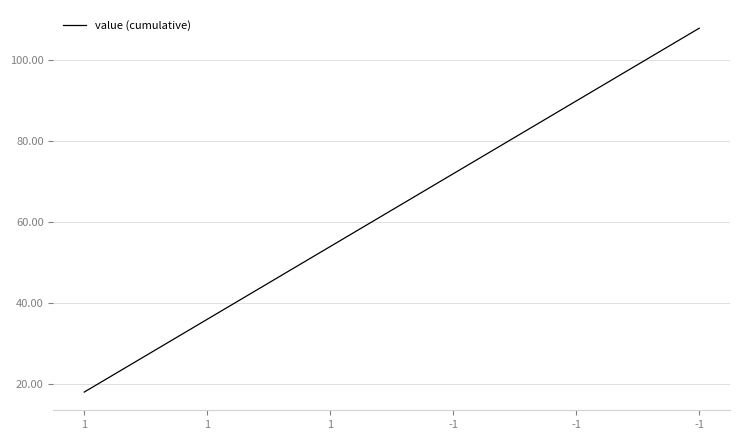

Reading left to right, what are all the values shown in this chart?

18.0	36.0	54.0	72.0	90.0	108.0